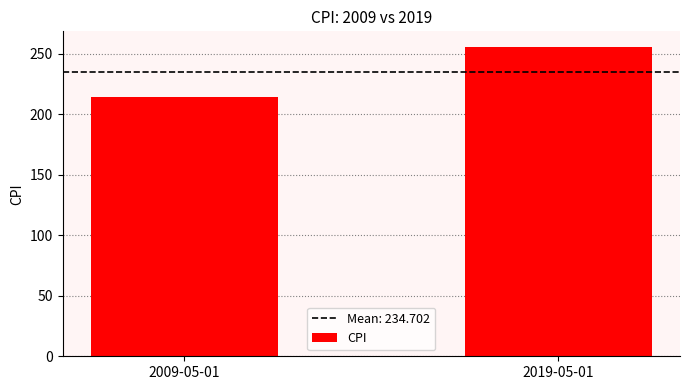

What is the sum of the values at 2009-05-01 and 2019-05-01?

469.4